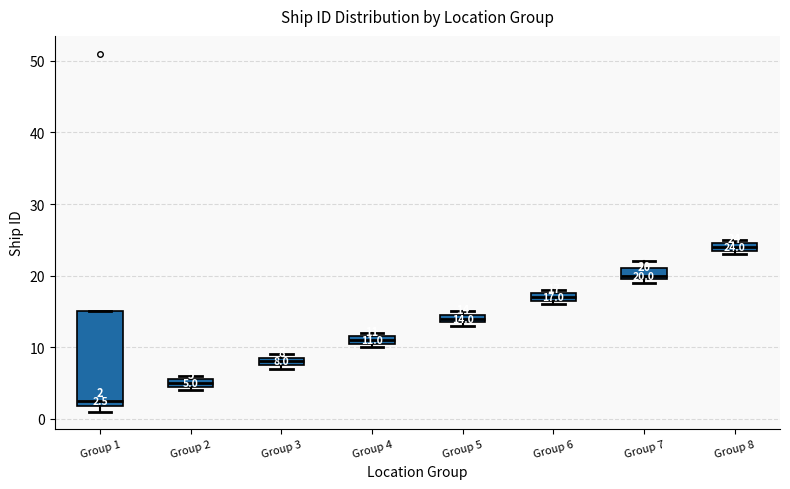

Which box's median line is the highest?

Group 8